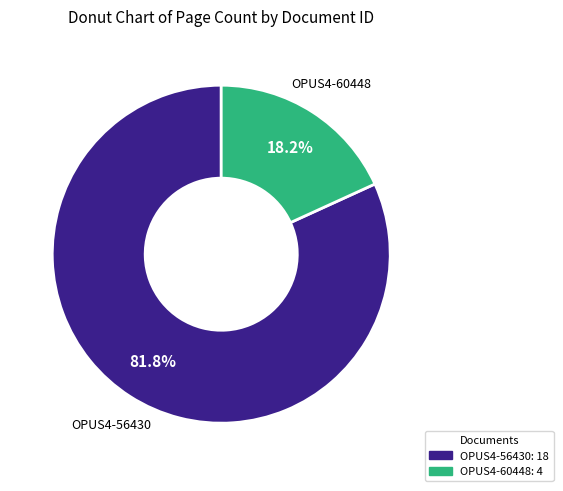

Count the number of slices in the pie.

2